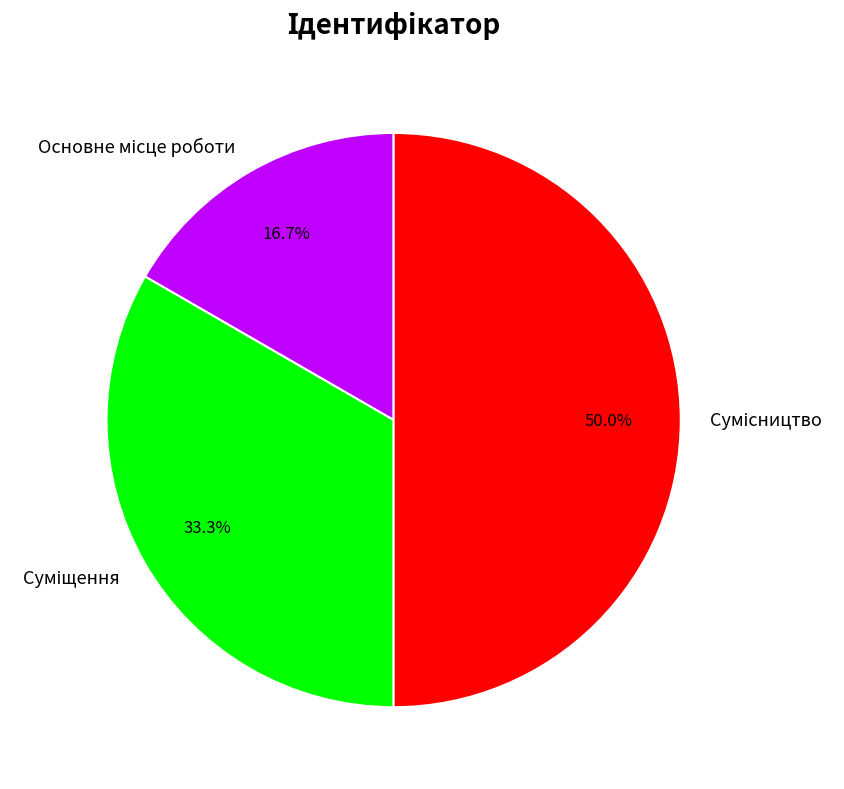

Which slice is the largest?

Сумісництво